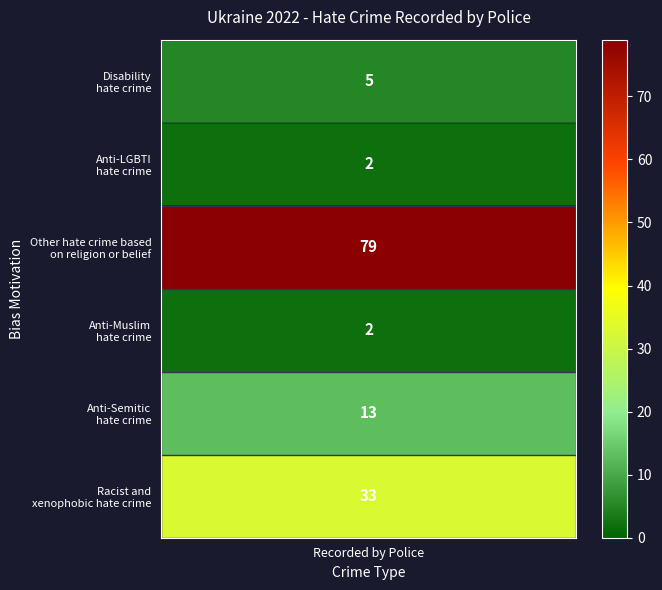

Reading left to right, list all the values displayed in this chart.

33	13	2	79	2	5